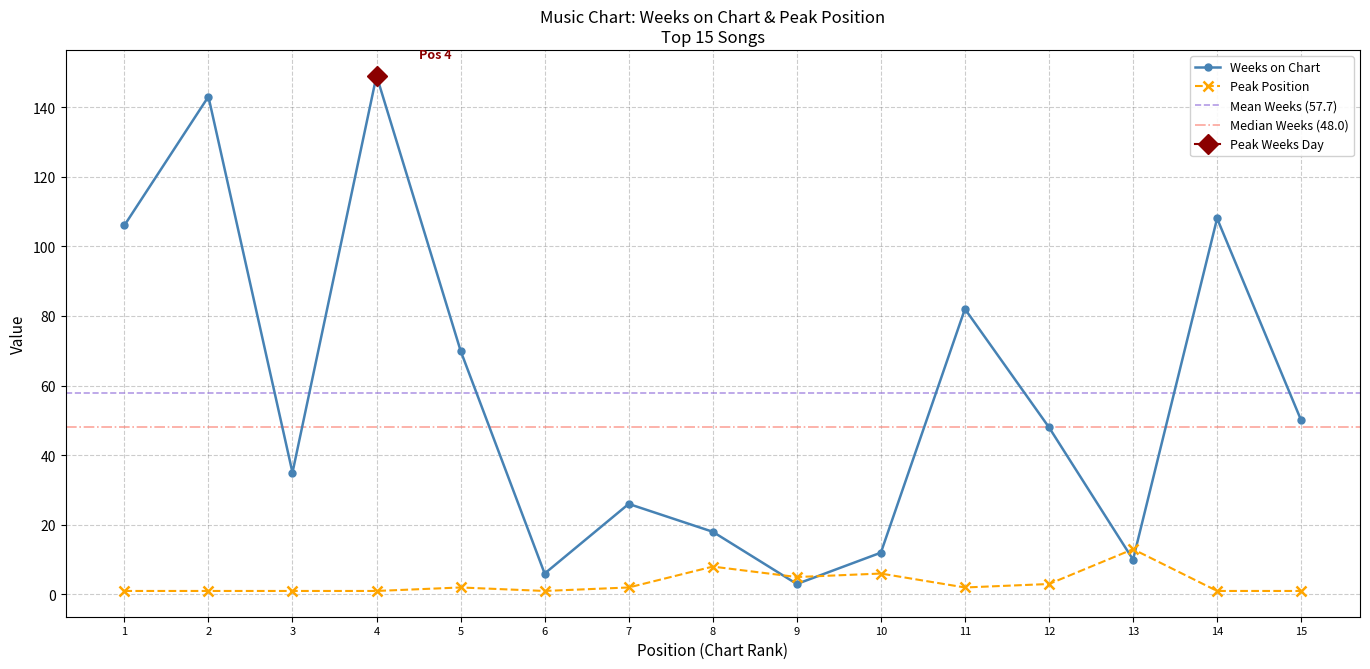

What is the value of the Peak Position point at the 8th from the left?

8